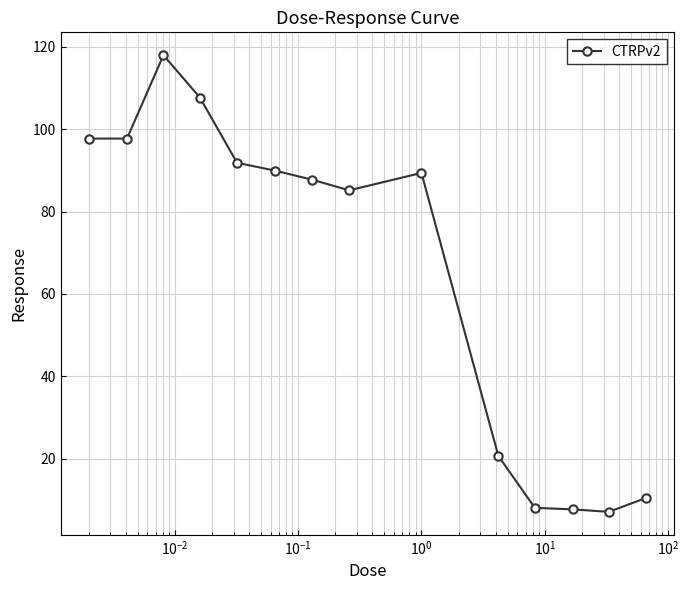

What is the smallest value displayed?

7.1